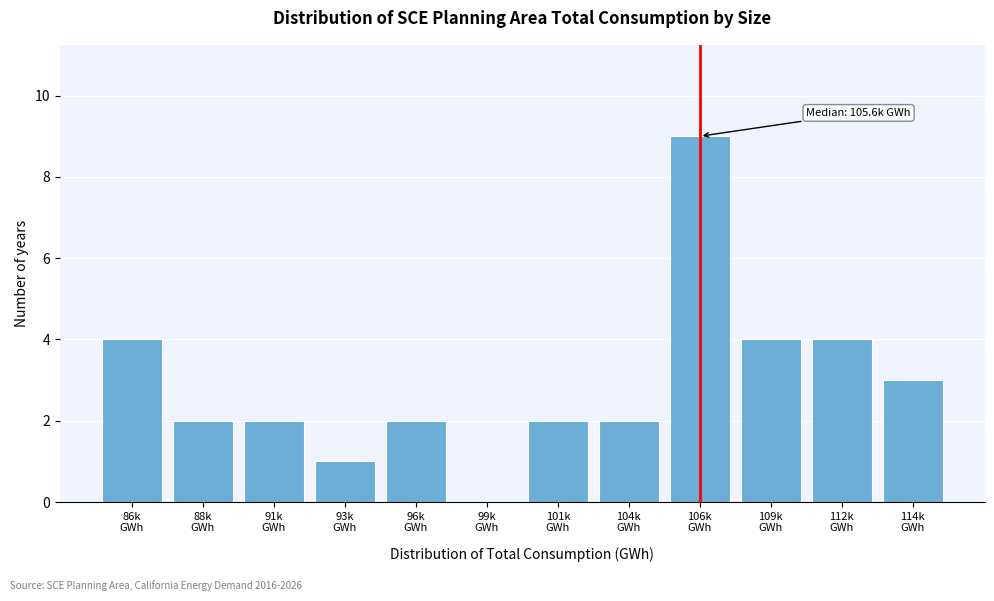

What is the sum of all values?

35